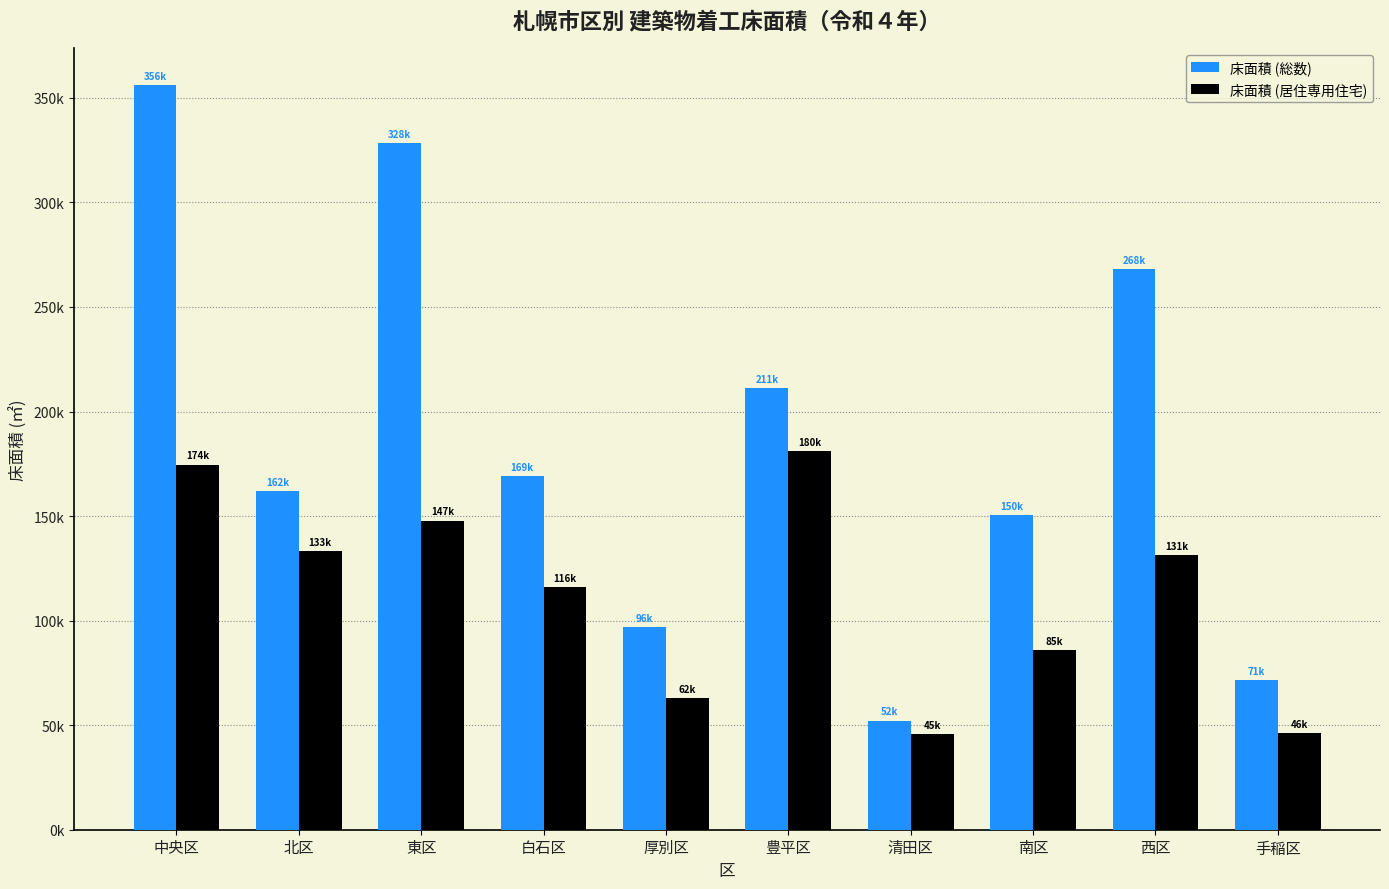

What is the minimum value shown in the chart?

45920